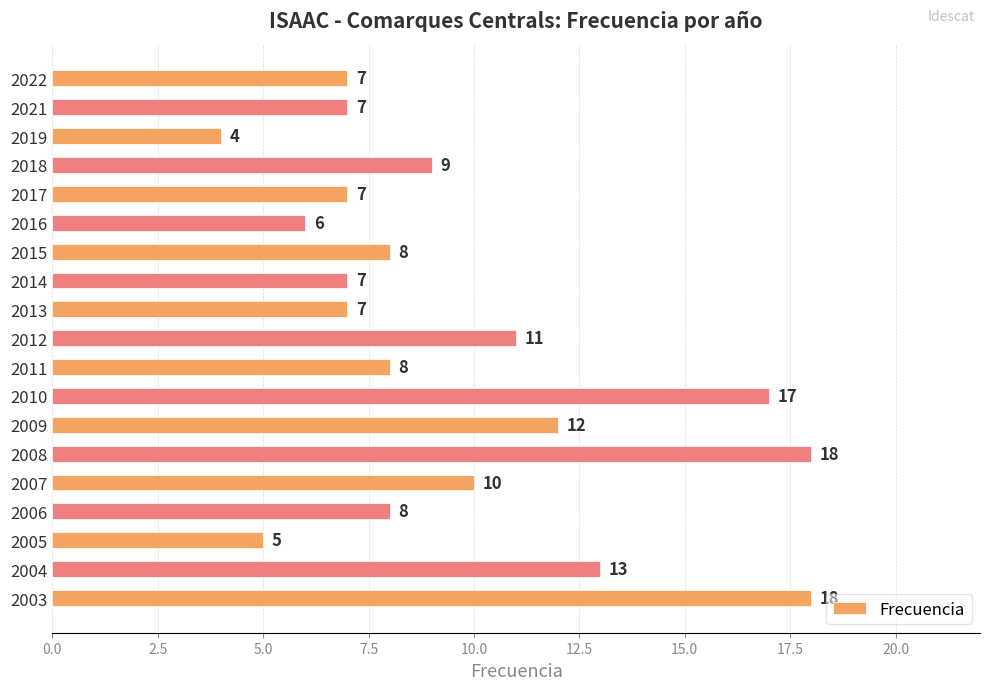

What is the value of the 14th bar from the top?

18